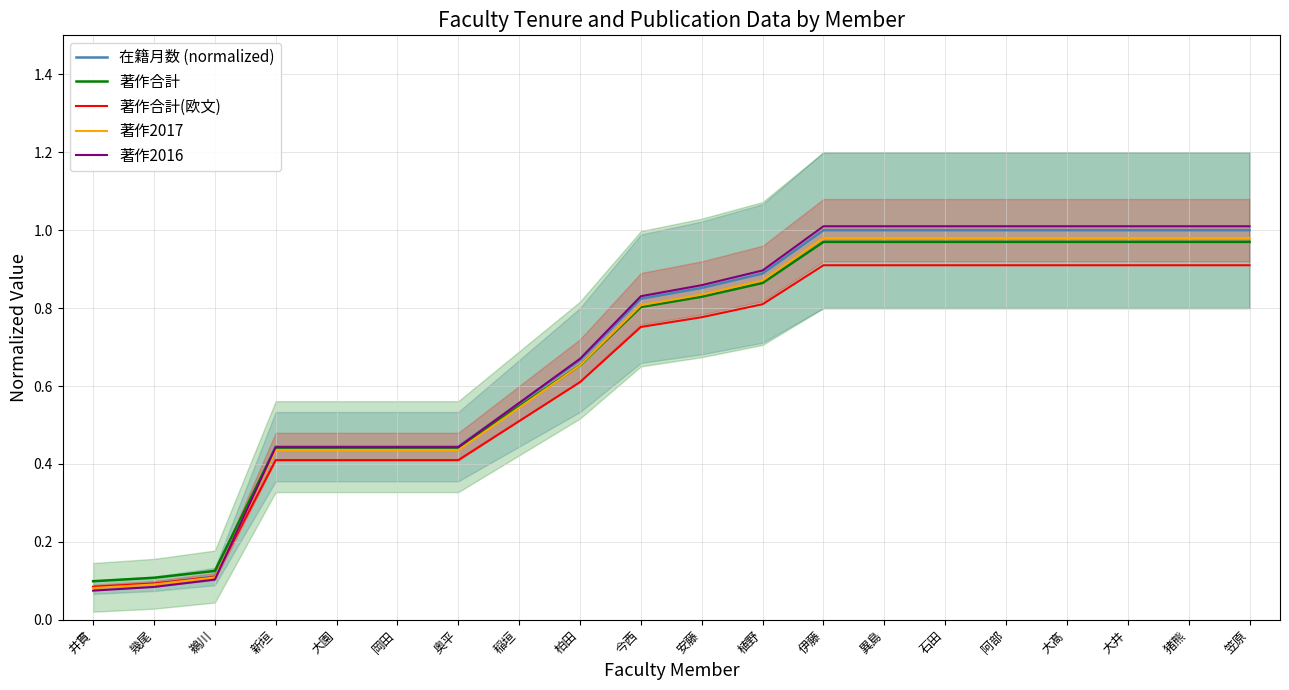

The 著作2016 series shows 0.4 at 岡田. True or false?

True